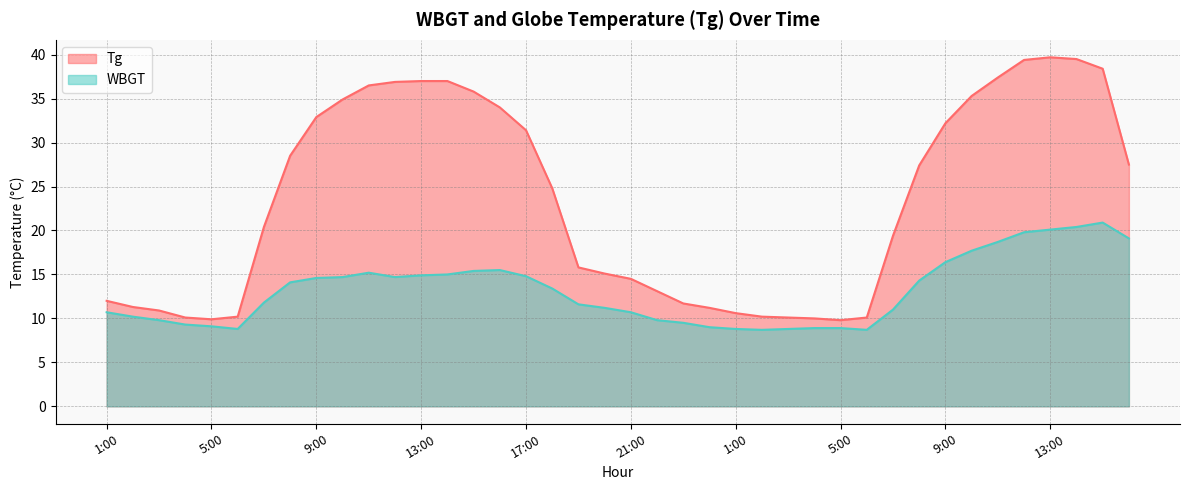

Which category has the highest value in the Tg series?

13:00